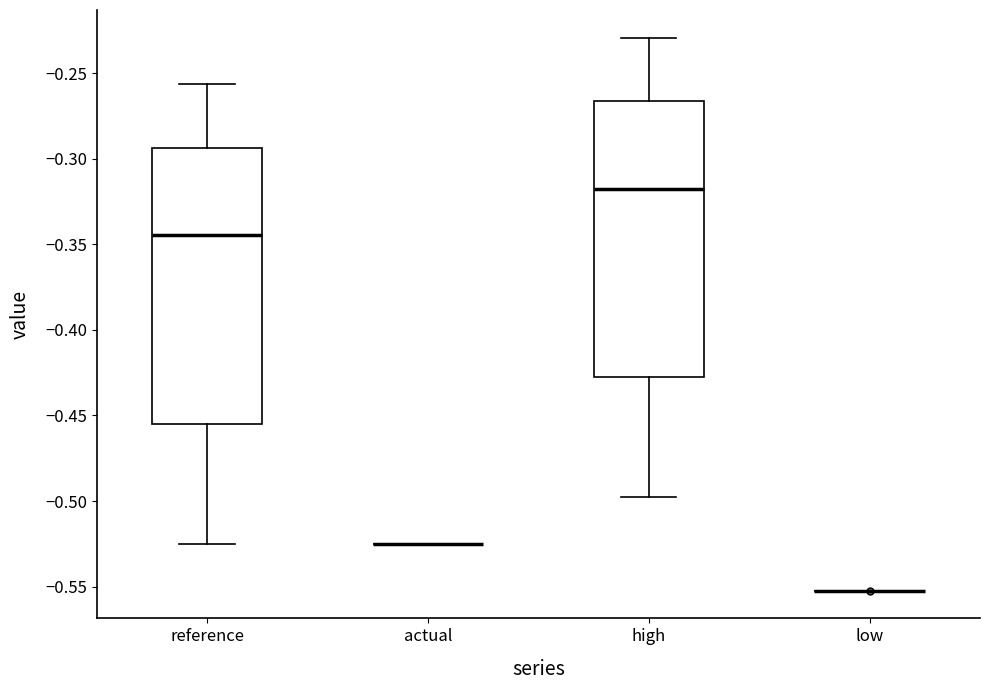

Reading left to right, read every box against the y-axis: the position of its median line, the range the box covers, and the ends of its whiskers. The values are not printed on the chart, so give them approximately, as read against the axis.

reference: median -0.345, box -0.455 to -0.295, whiskers -0.525 to -0.255
actual: box collapsed to a line at -0.525, whiskers -0.525 to -0.525
high: median -0.315, box -0.430 to -0.265, whiskers -0.500 to -0.230
low: box collapsed to a line at -0.550, whiskers -0.550 to -0.550